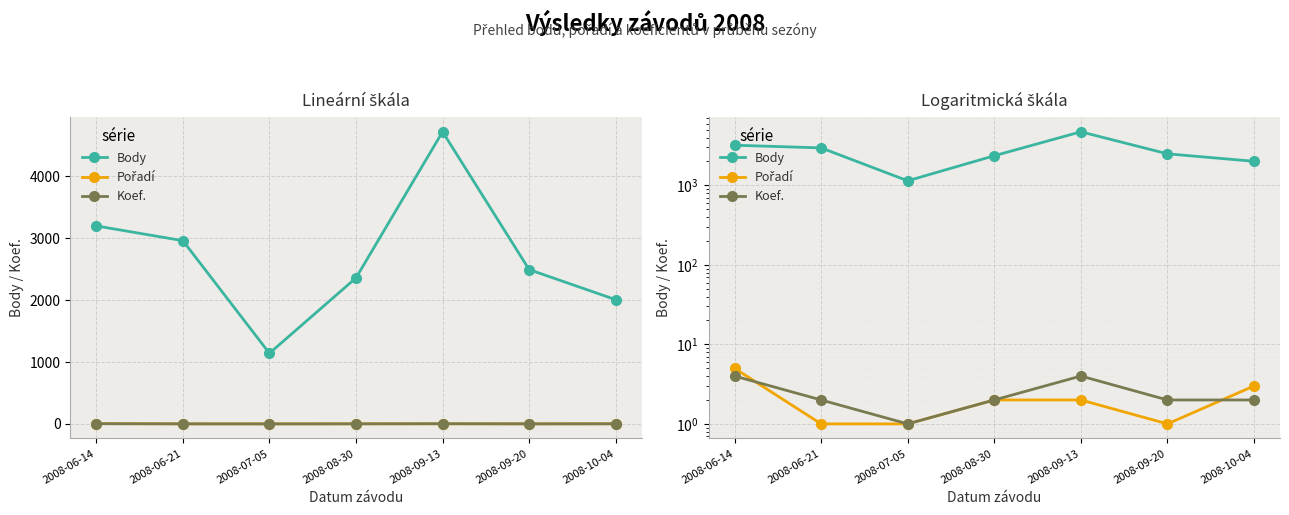

At which label is Koef. closest to 2?

2008-06-21